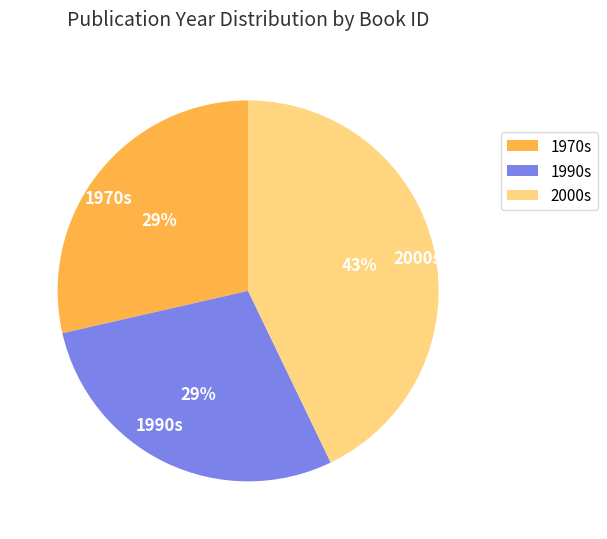

How many segments does this pie chart have?

3